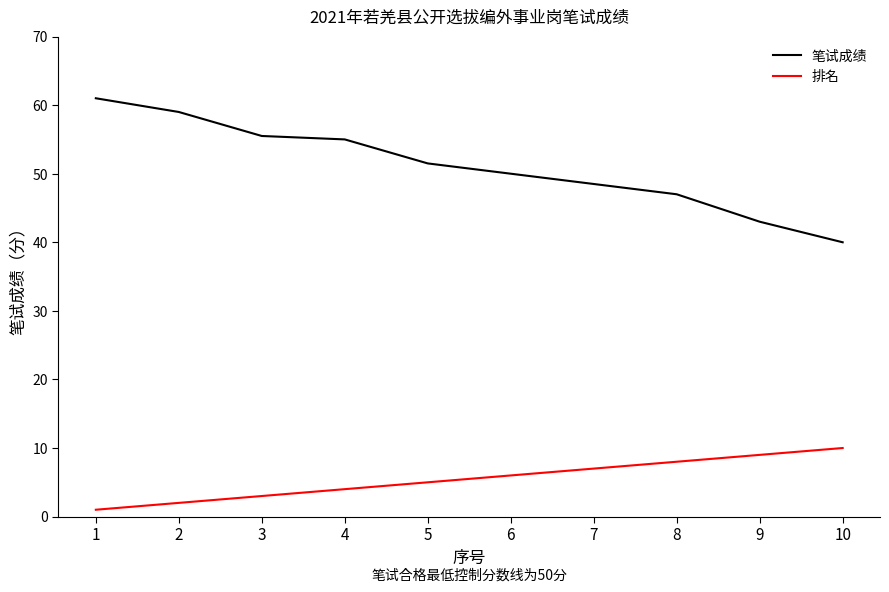

The value of 排名 at 9 is 3.1. True or false?

False